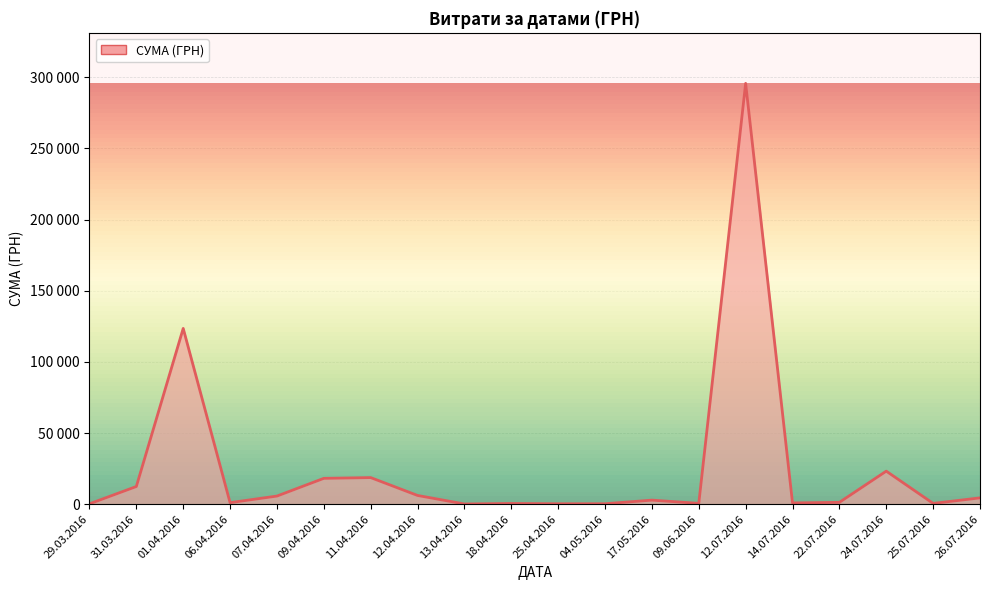

What is the sum of the values at 06.04.2016 and 09.04.2016?

19300.1